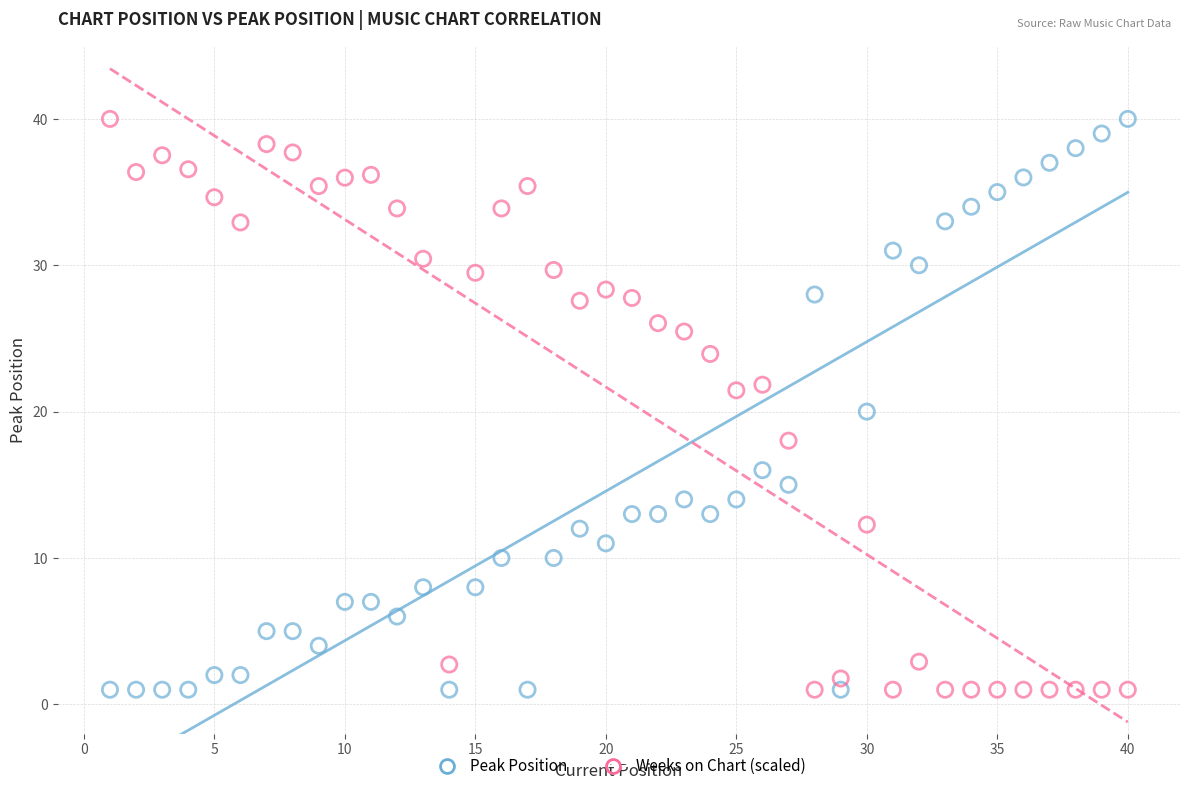

What are all the series names shown in the legend?

Peak Position, Weeks on Chart (scaled)